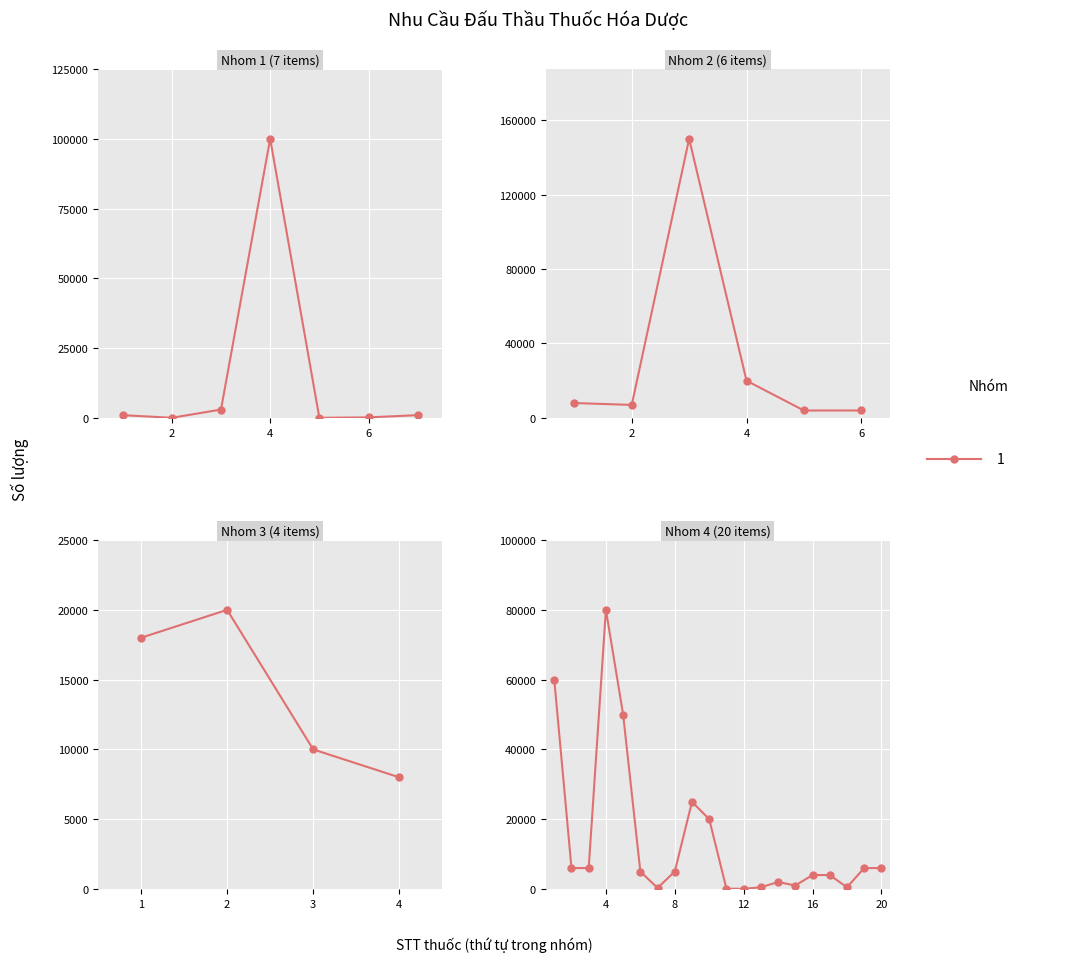

What is the maximum value for Số lượng?

150000